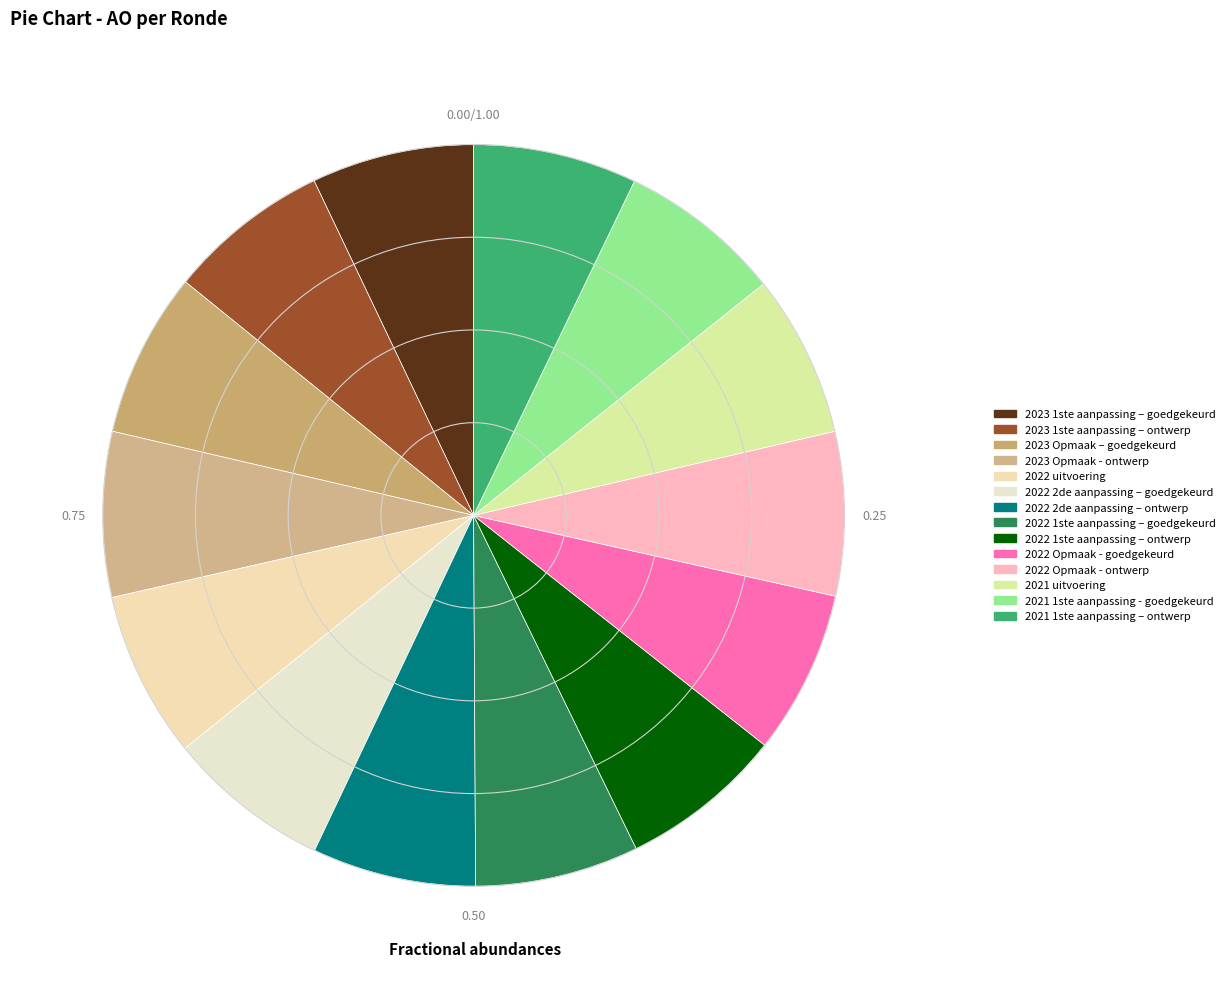

Is 2023 1ste aanpassing – ontwerp the majority of the pie?

No